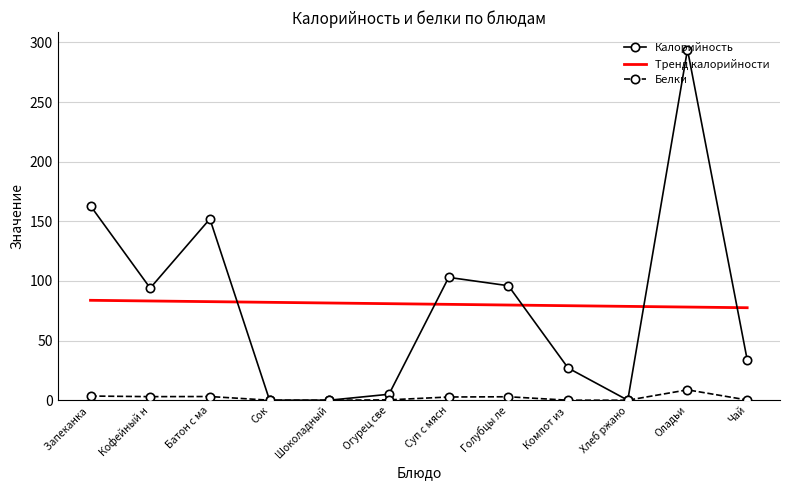

Is this an area chart (filled region under the line)?

No